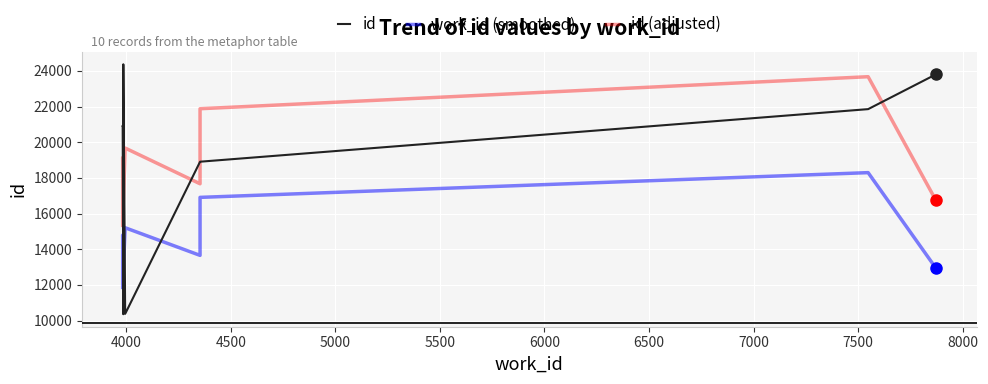

What is the value of the id (adjusted) point at the 3rd from the left?

15266.9